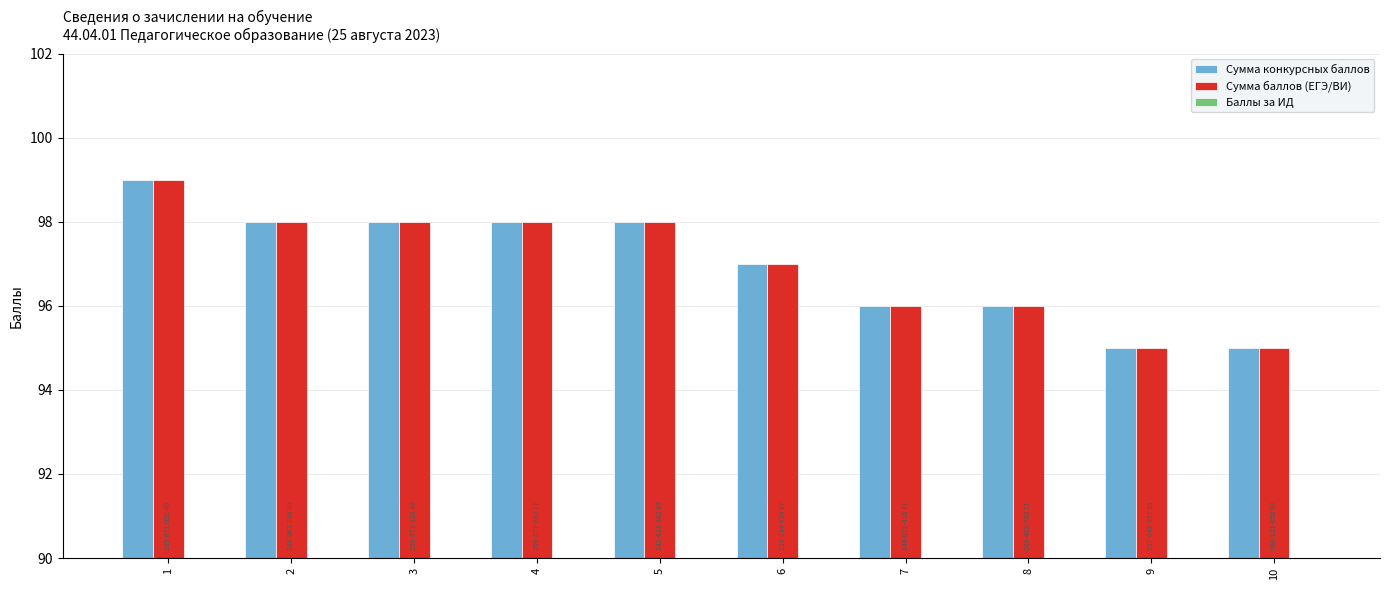

What is the sum of all Сумма баллов (ЕГЭ/ВИ) values?

970